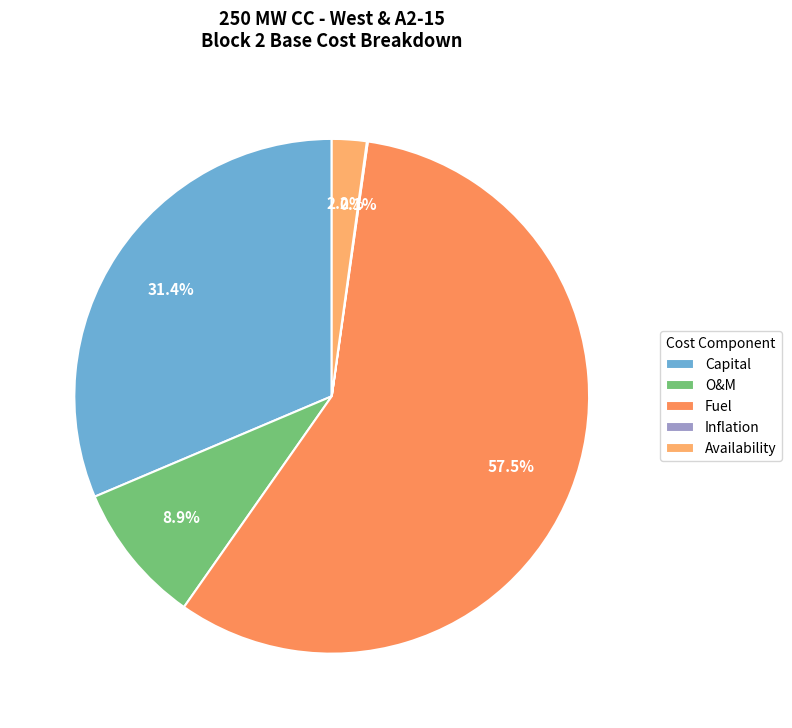

True or false: Availability accounts for 2% of the total.

True